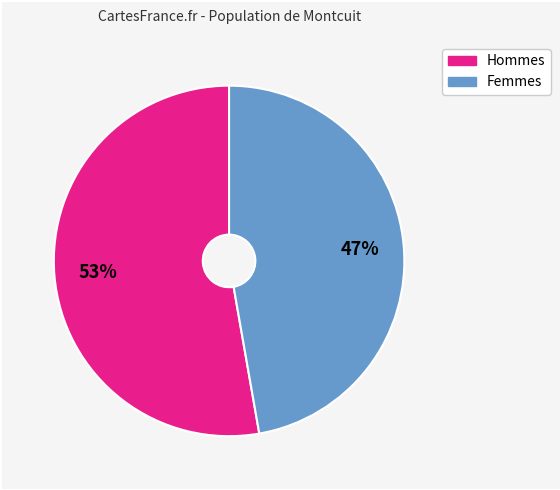

Is there any slice that represents more than half of the pie?

Yes